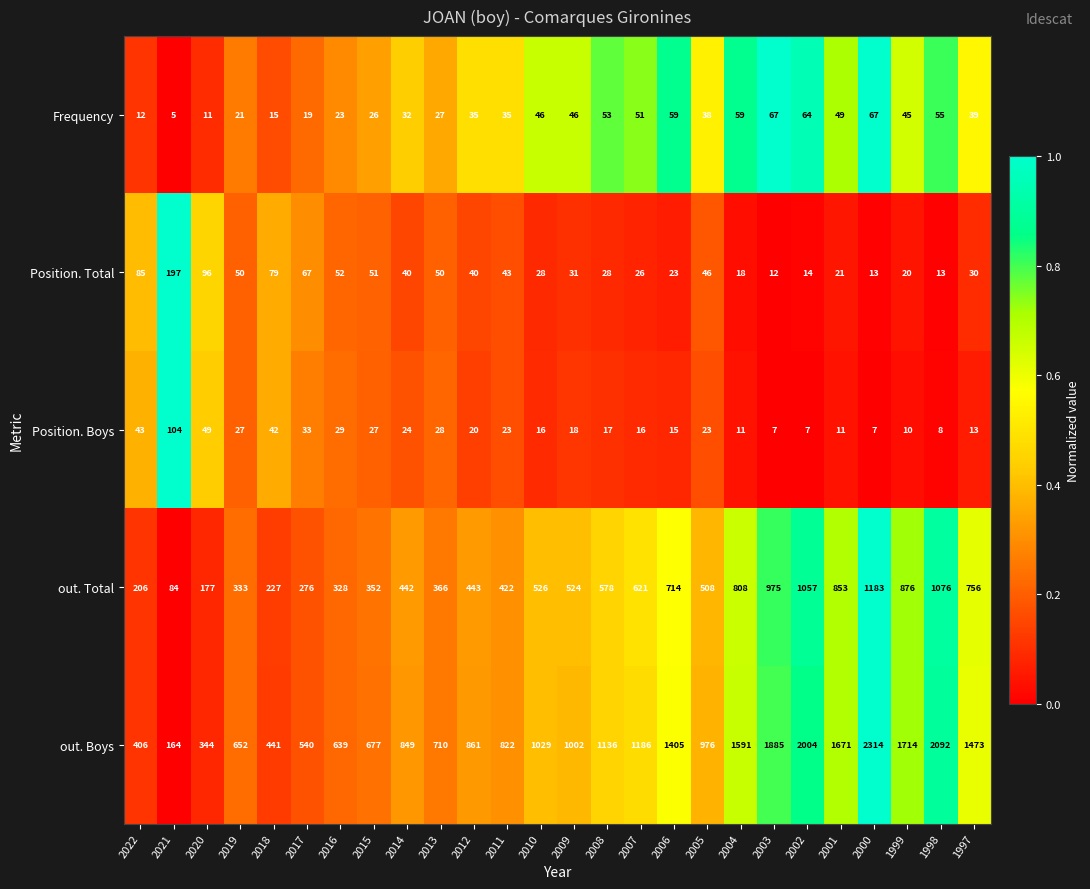

What is the spread (max minus min) of values at 2009?

984